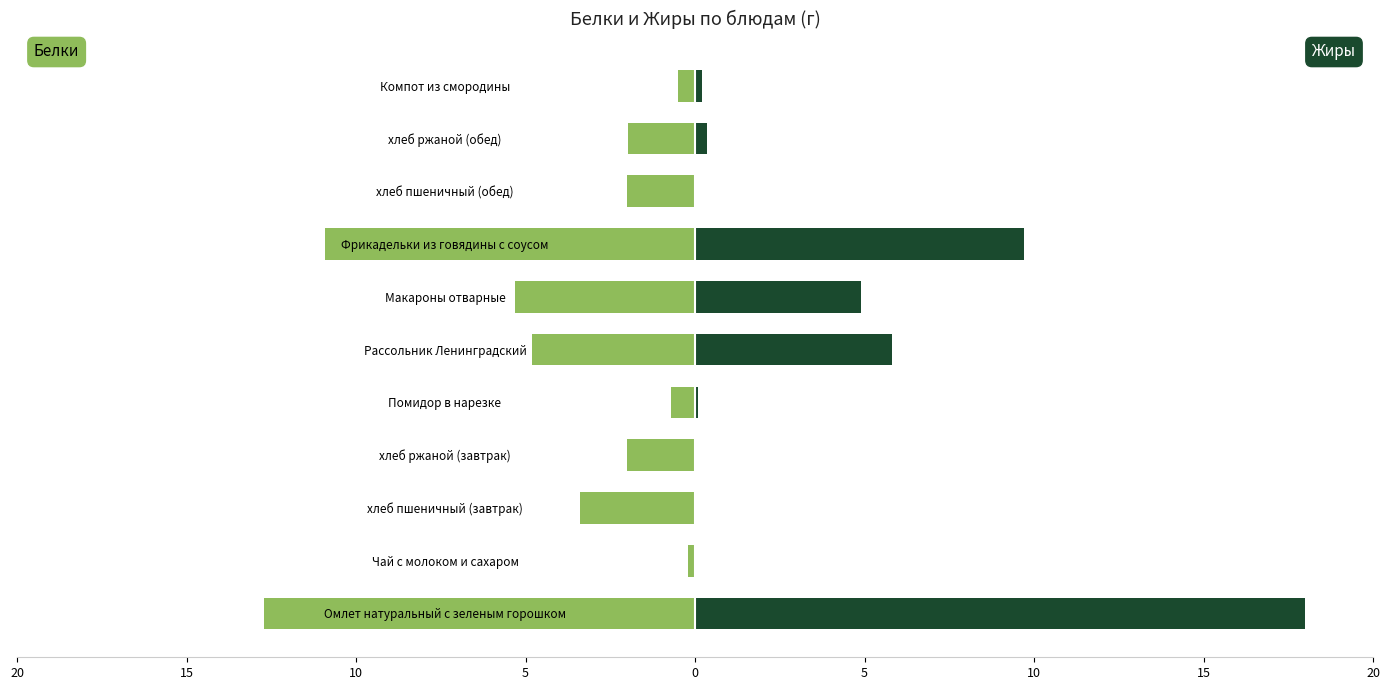

At Фрикадельки из говядины с соусом, list the series in order from largest to smallest.

Жиры, Белки